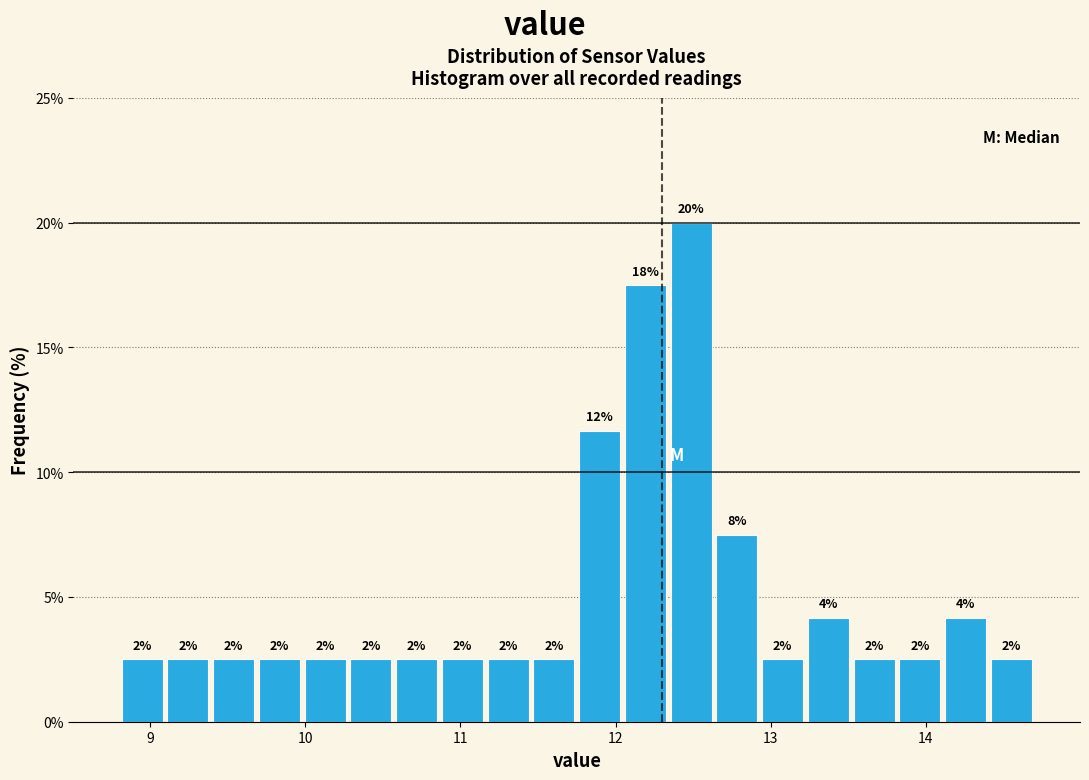

Around what value on the x-axis is the tallest bar? Give the approximate position of its centre, as read against the axis.

12.5